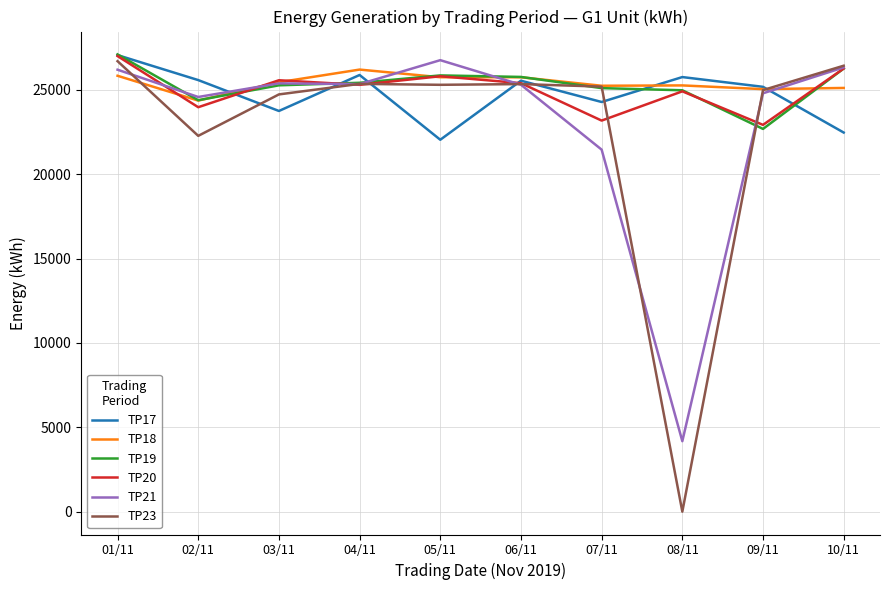

At which category is the sum across all series the highest?

01/11